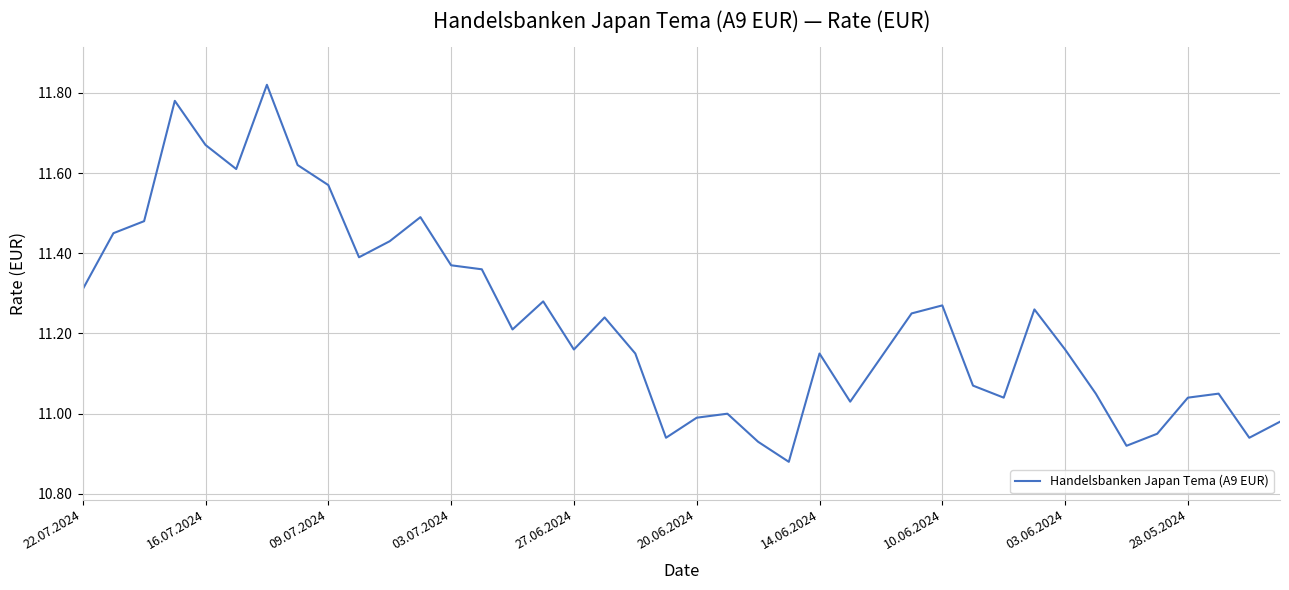

How many lines are shown in the chart?

1